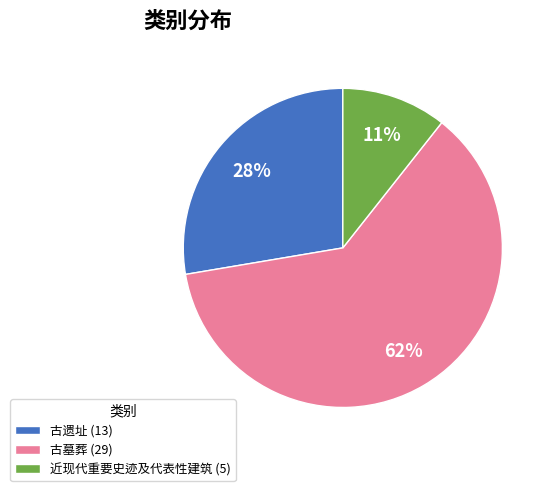

To the nearest percent, what is the average slice percentage?

33%